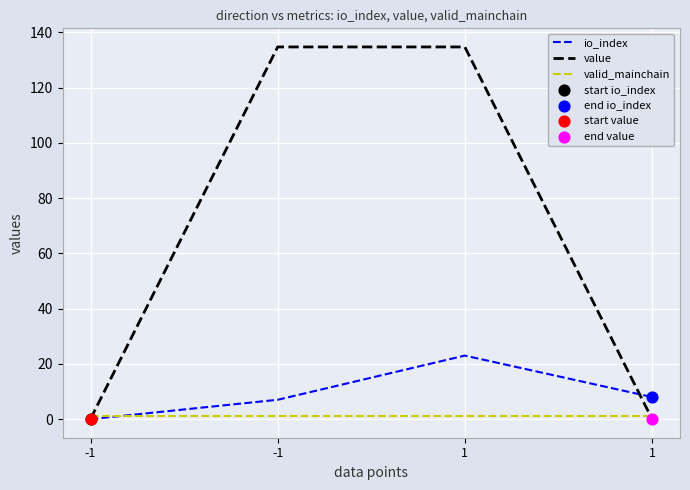

How many lines are shown in the chart?

3